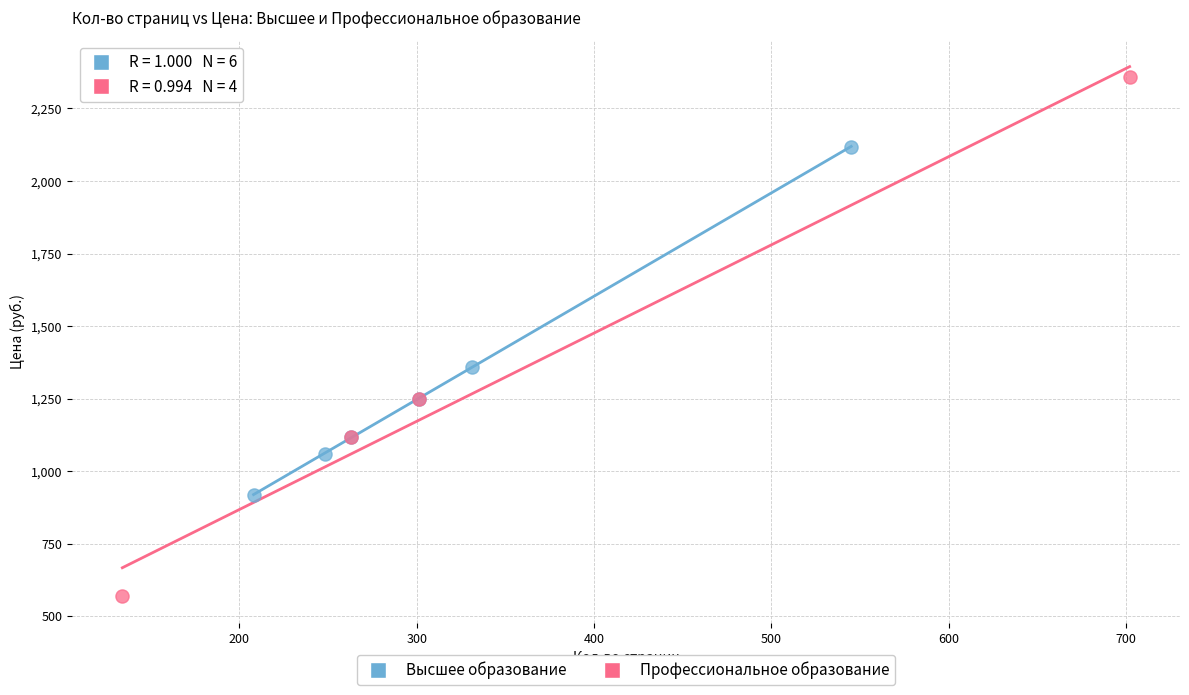

Which series contains the highest Y value?

Профессиональное образование